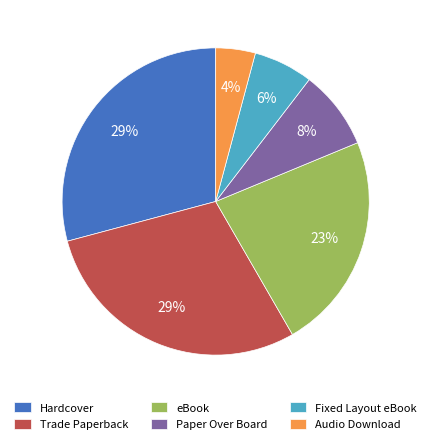

Which slice is the smallest?

Audio Download